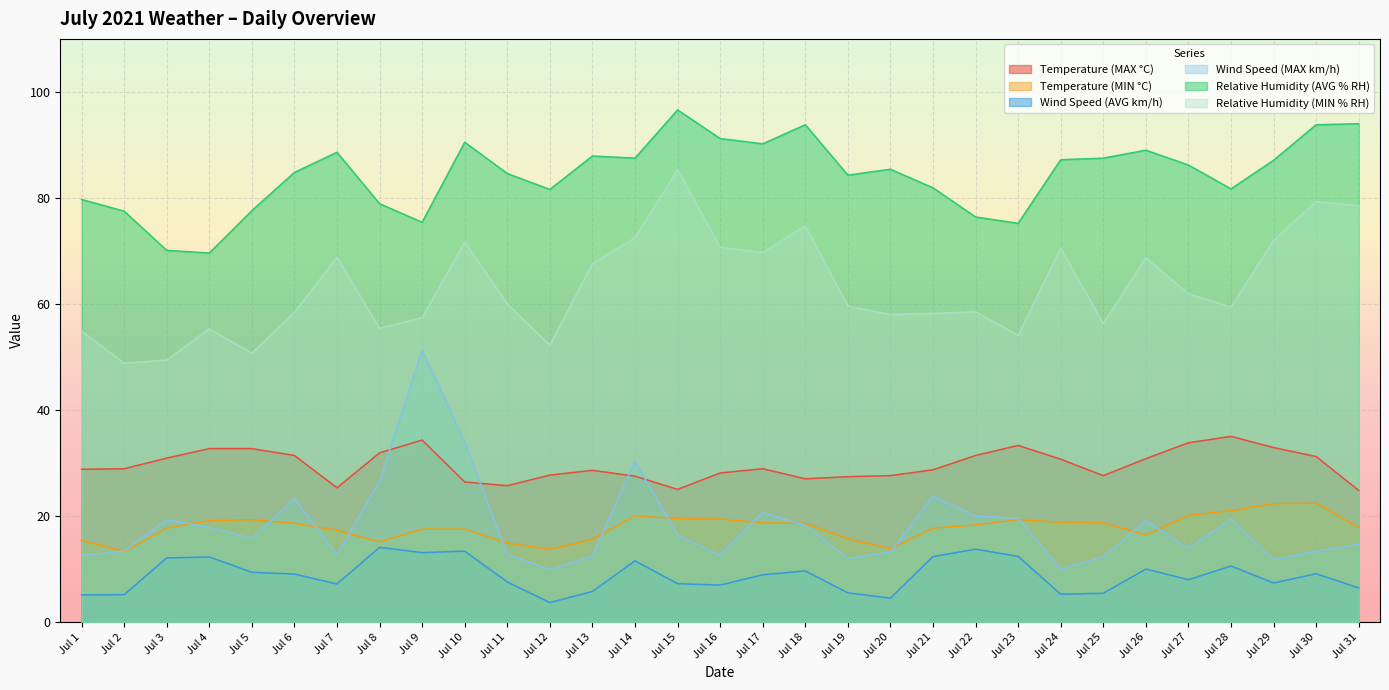

How many interior local valleys does the Temperature (MIN °C) series have?

5